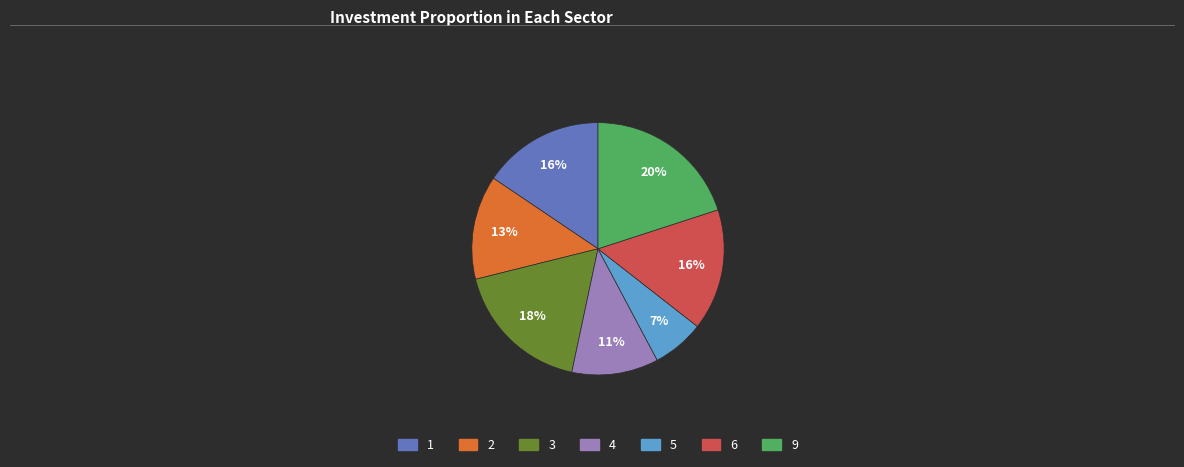

Is it true that 9 is 30% of the pie?

False